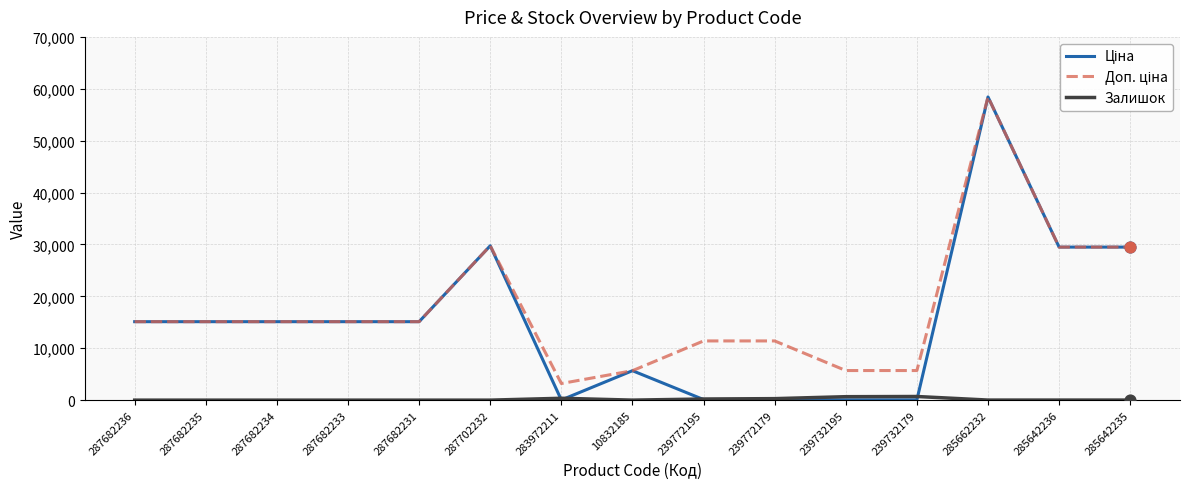

At which category is the sum across all series the highest?

285662232